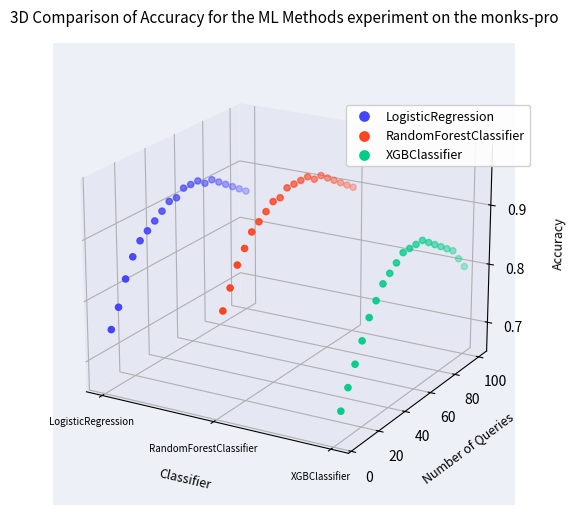

Which series has the largest total across all categories?

RandomForestClassifier